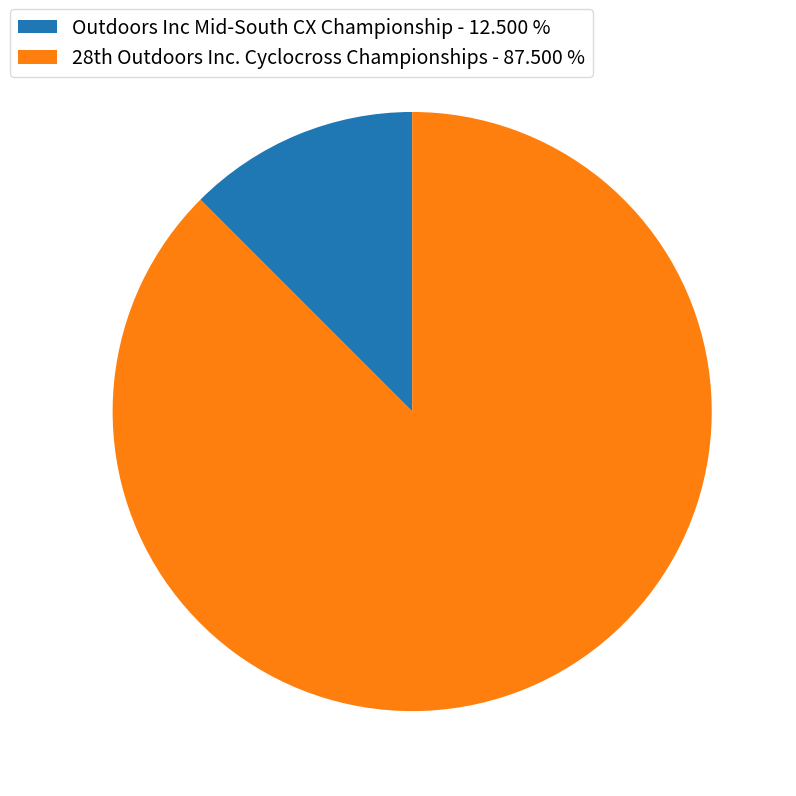

The Outdoors Inc Mid-South CX Championship slice represents 26% of the pie. True or false?

False